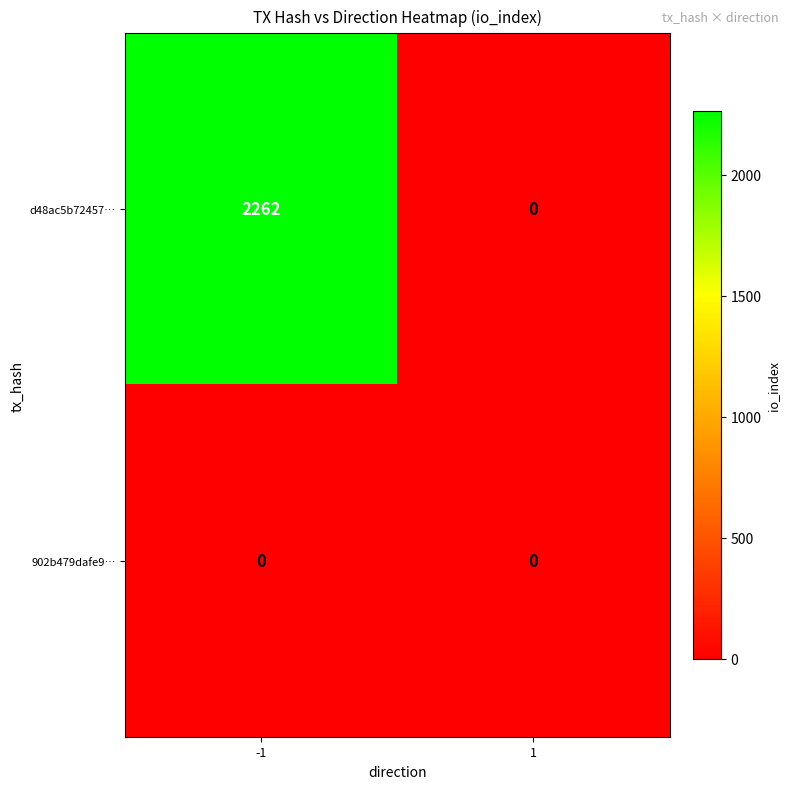

Count the number of categories in the chart.

2